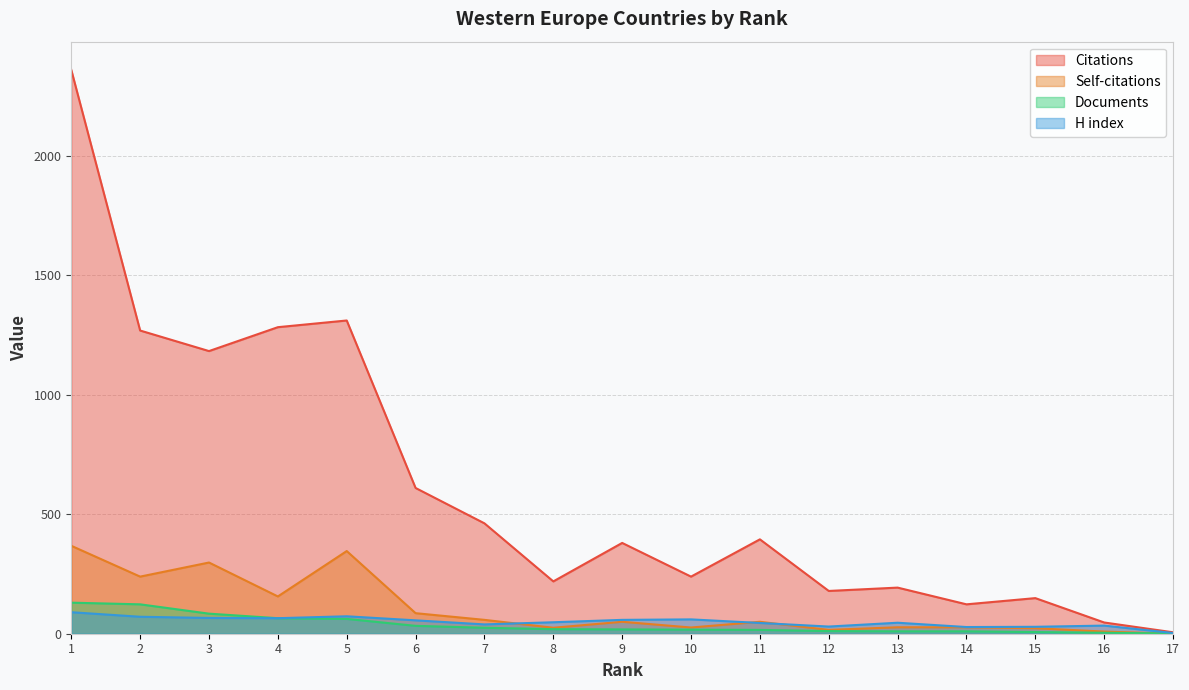

Where is the first local maximum for Citations?

5